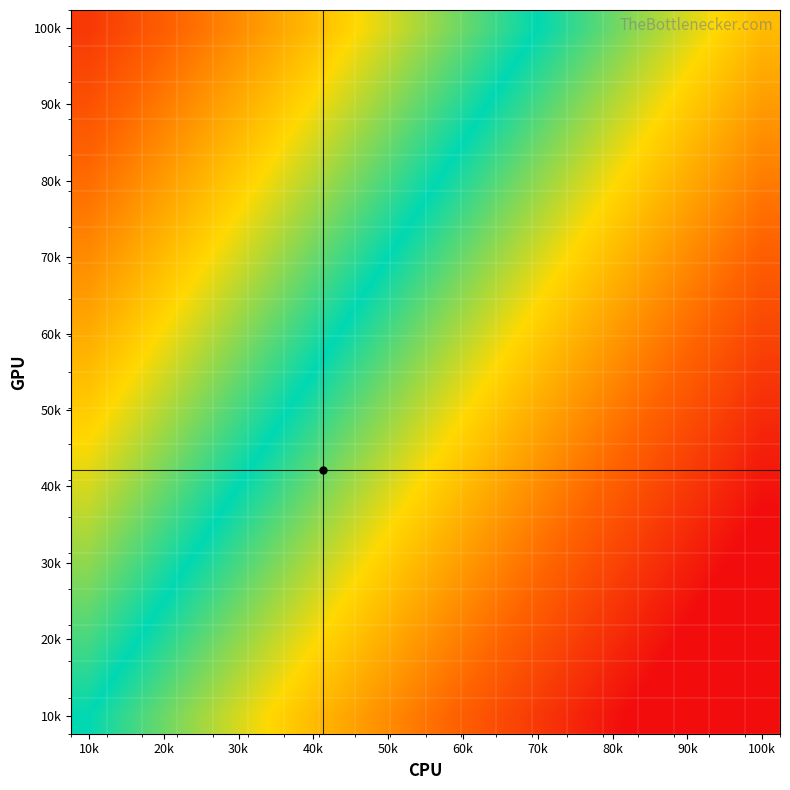

At which category does the chart reach its minimum across all series?

100k